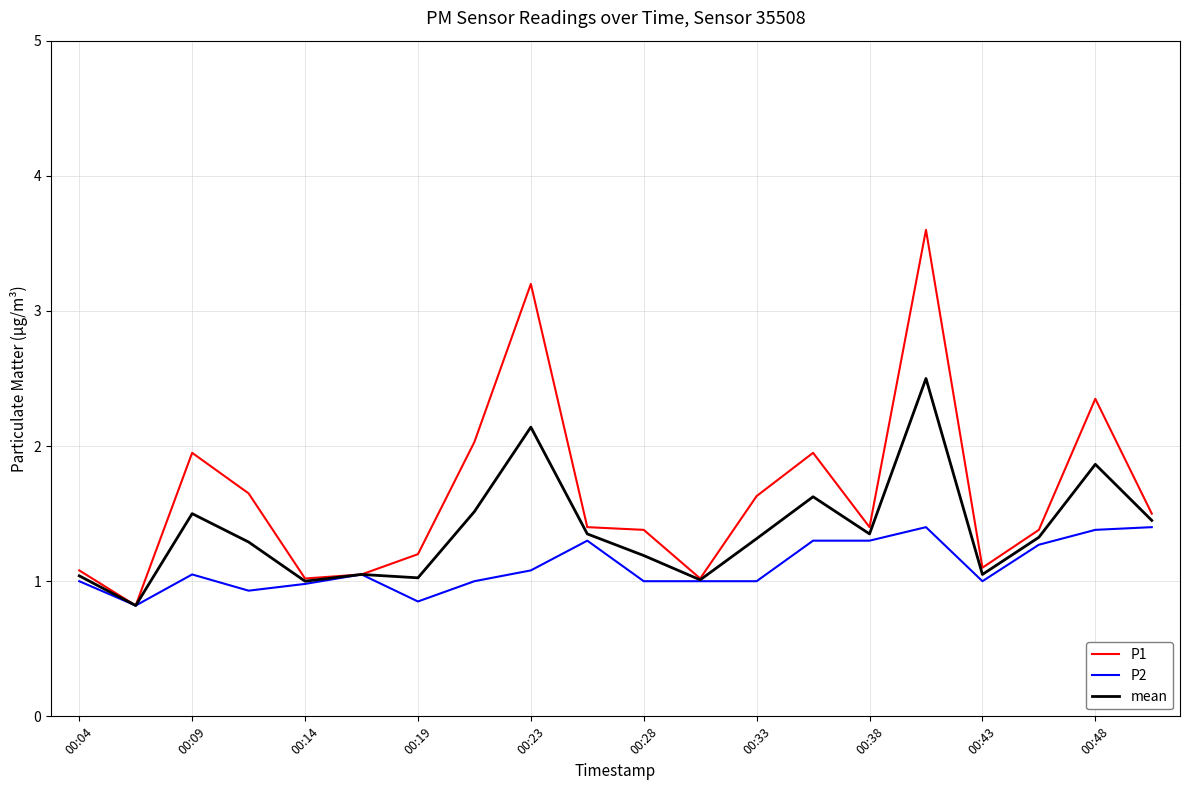

Which series has the largest total across all categories?

P1